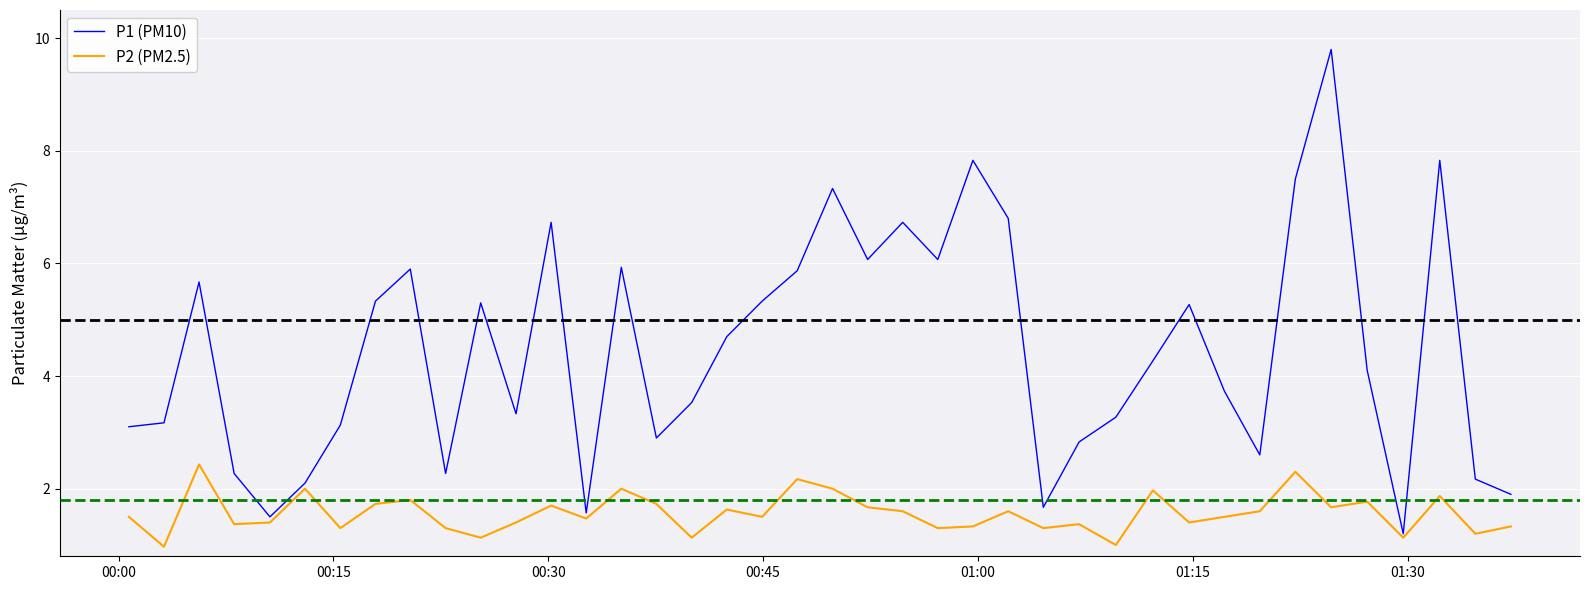

Which series has the largest range (max minus min)?

P1 (PM10)